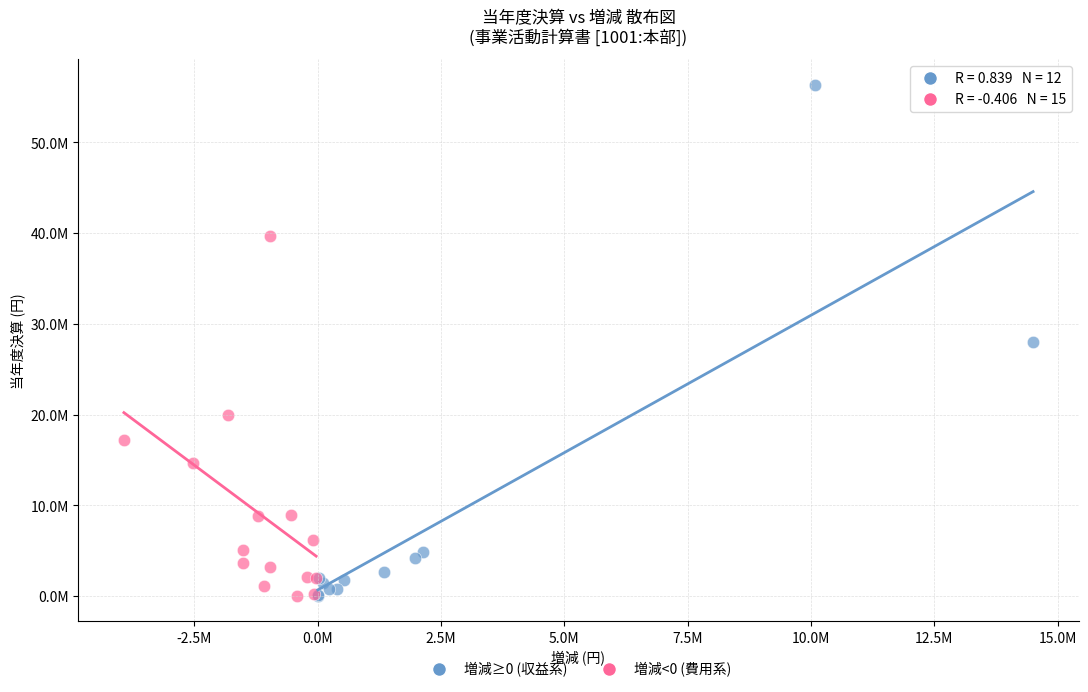

Which series contains the highest Y value?

増減≥0 (収益系)